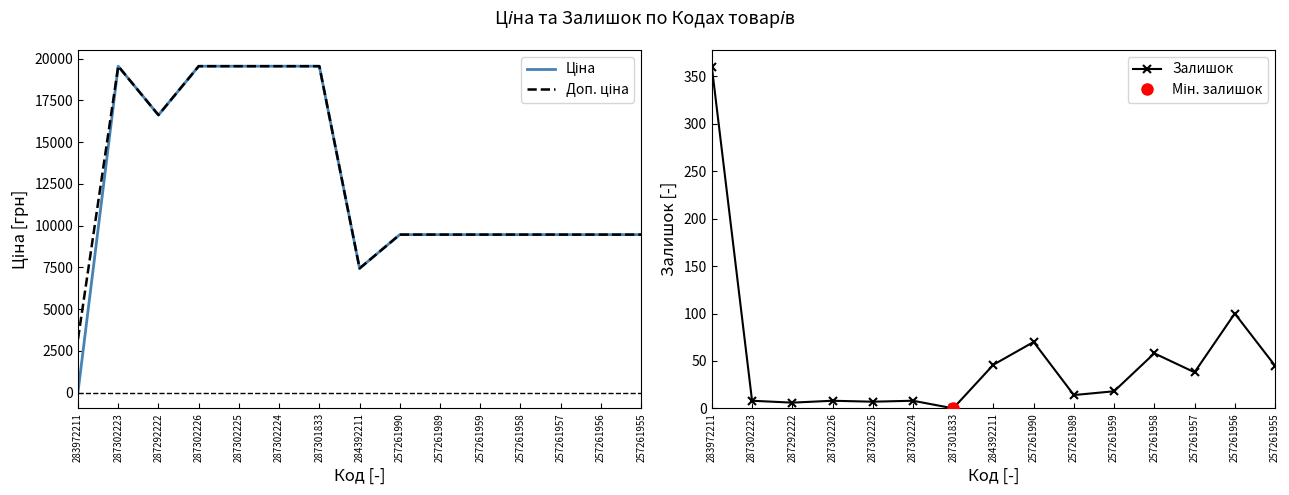

Which category has the lowest value in the Залишок series?

287301833